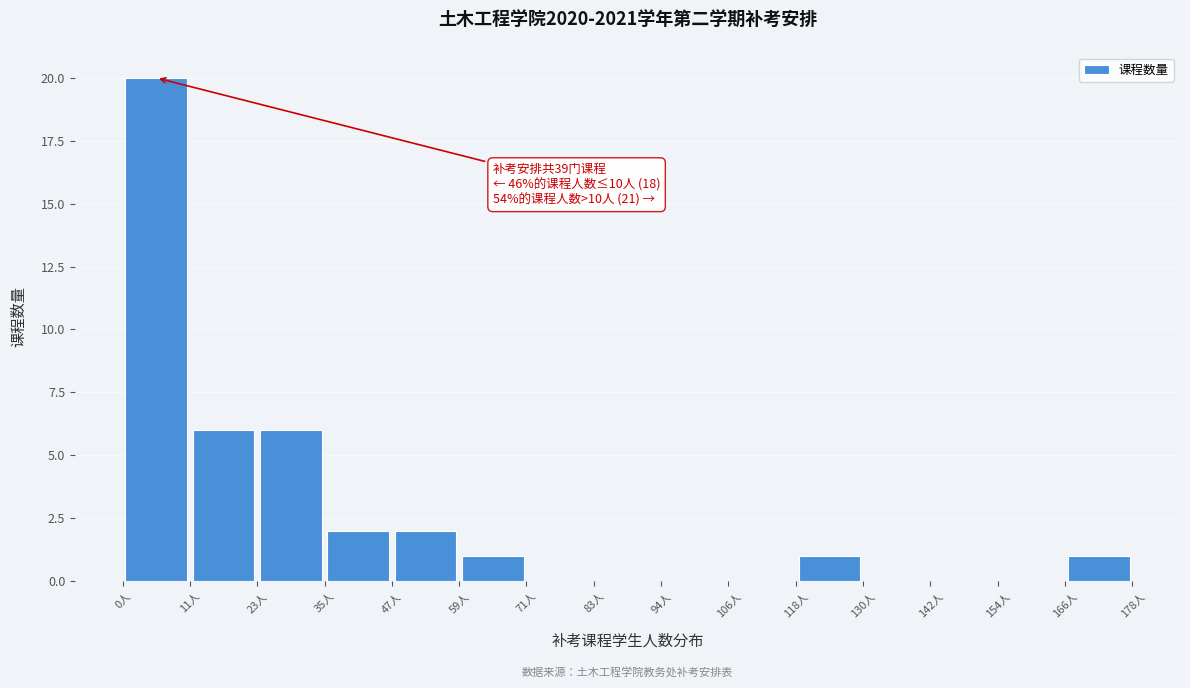

Which range on the x-axis has the tallest bar?

0 to 12